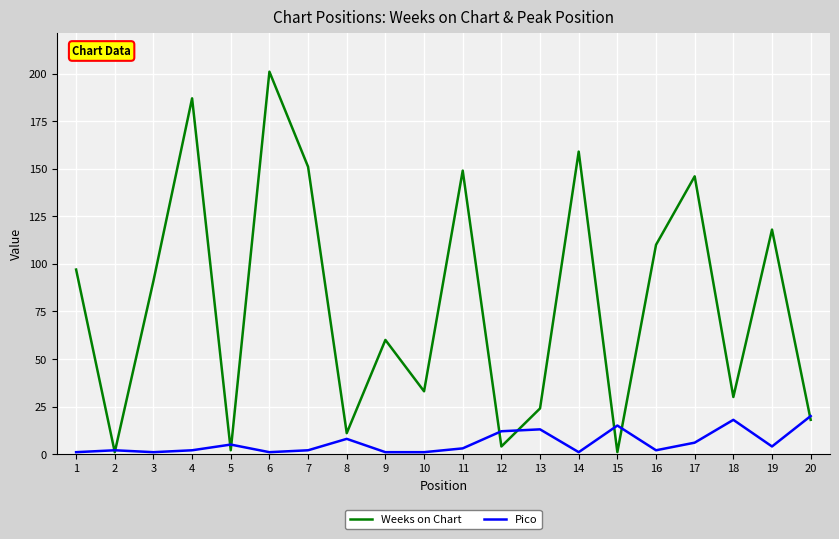

Rank the series by their maximum value, from highest to lowest.

Weeks on Chart, Pico